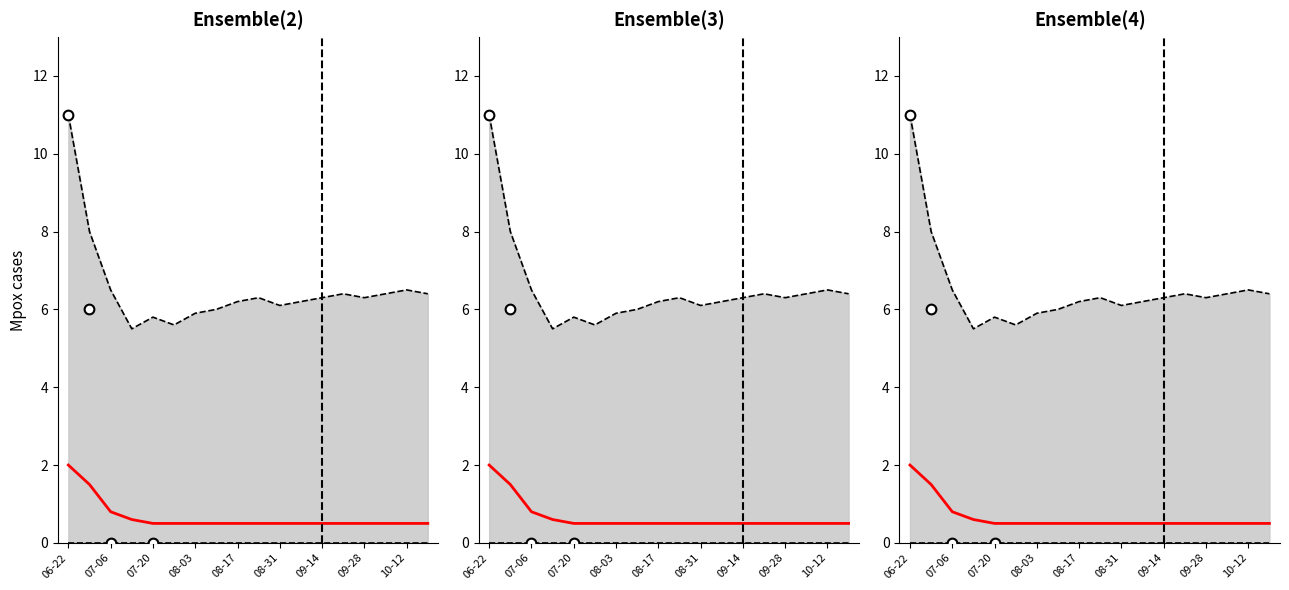

List the series in order of their overall mean, lowest first.

median, upper